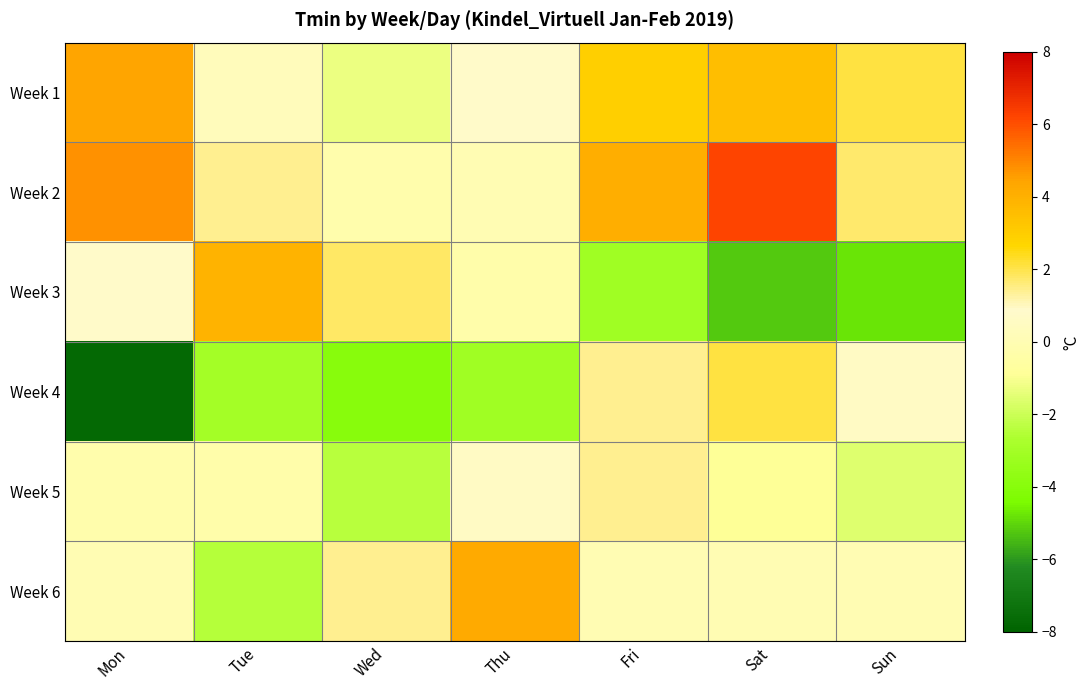

How many data points does each series have?

7